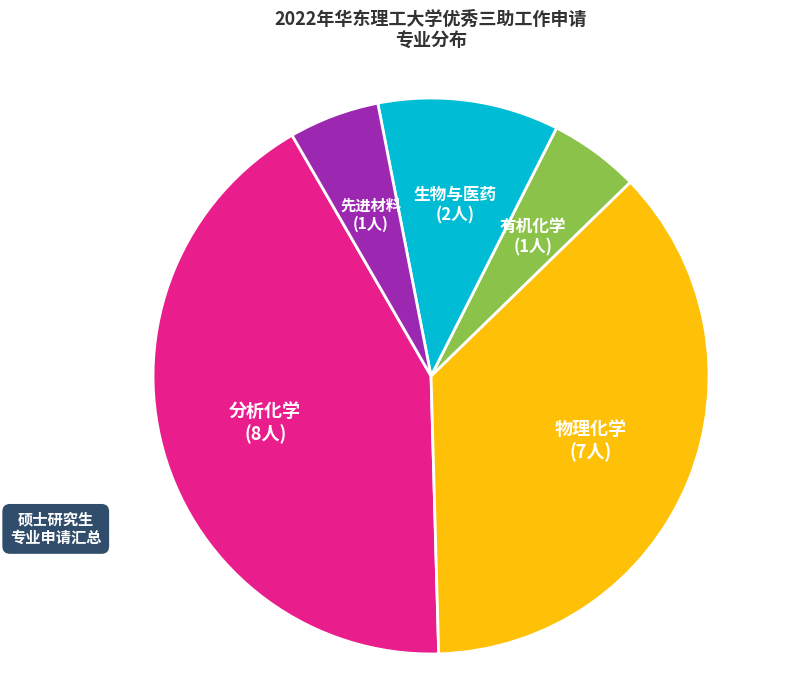

Does any single category account for the majority?

No